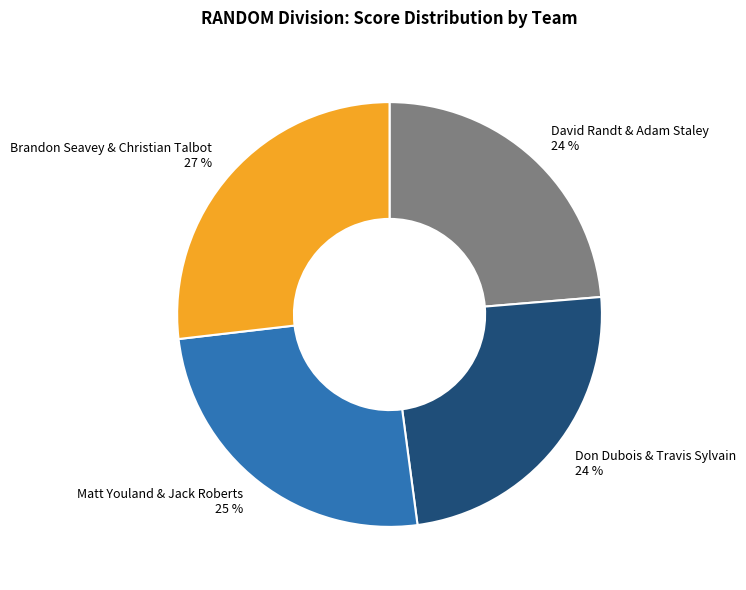

Between David Randt & Adam Staley 24 % and Brandon Seavey & Christian Talbot 27 %, which is larger?

Brandon Seavey & Christian Talbot 27 %